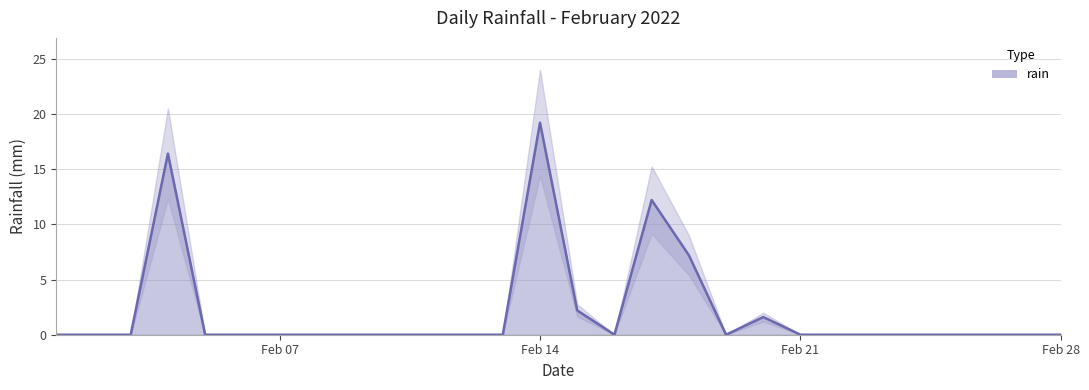

What is the value of the 18th point from the left?

7.2